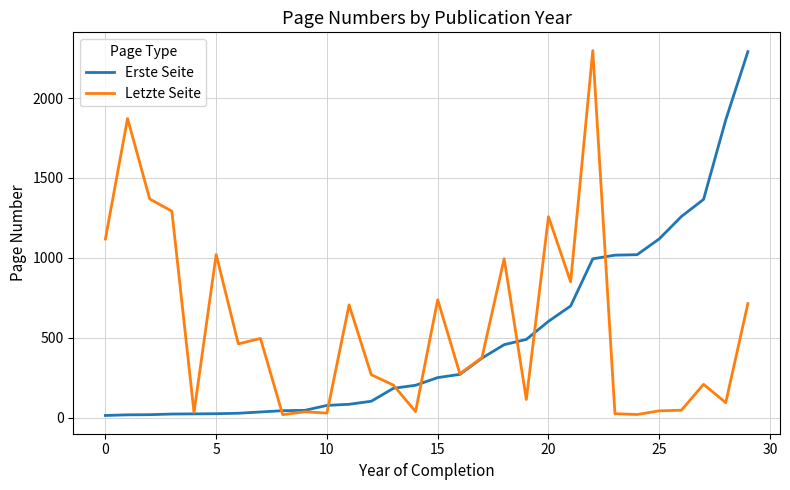

What is the average value of the Letzte Seite series?

567